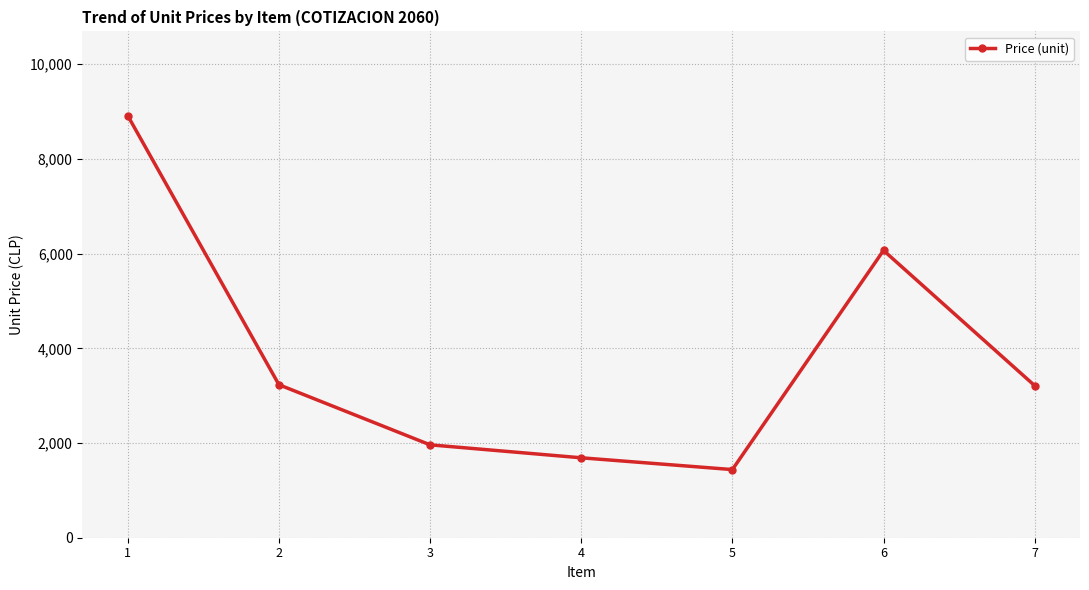

What is the maximum value shown in the chart?

8910.2